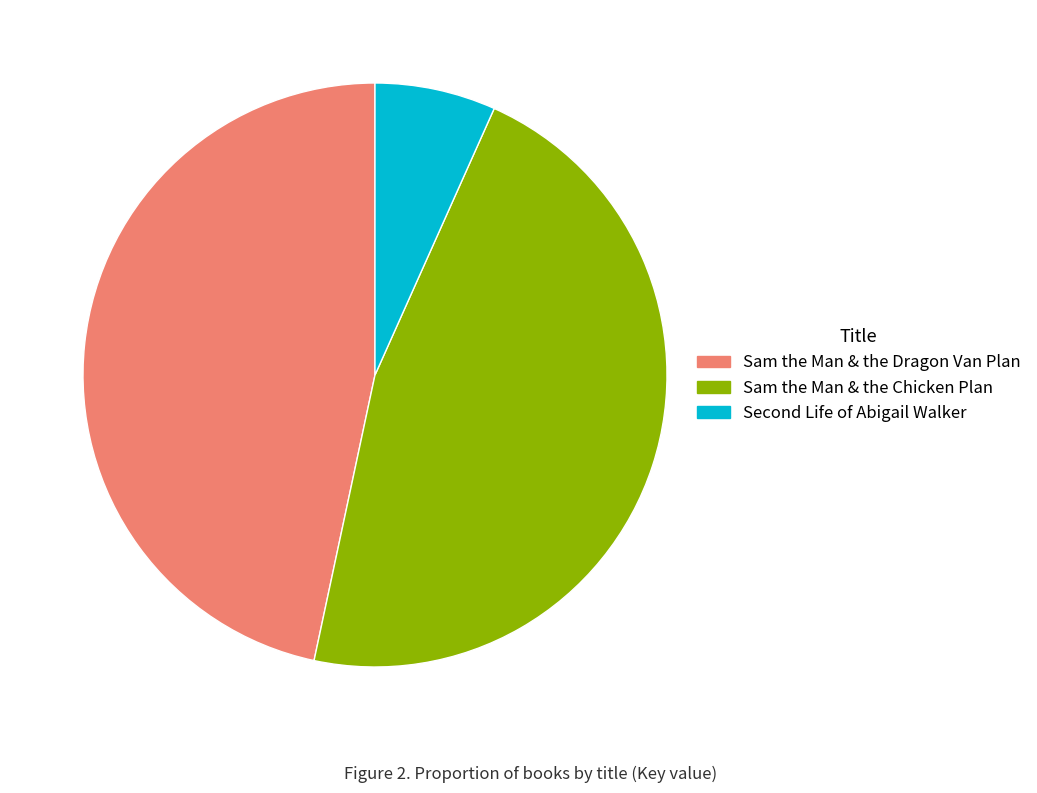

What is the smallest slice in the pie chart?

Second Life of Abigail Walker